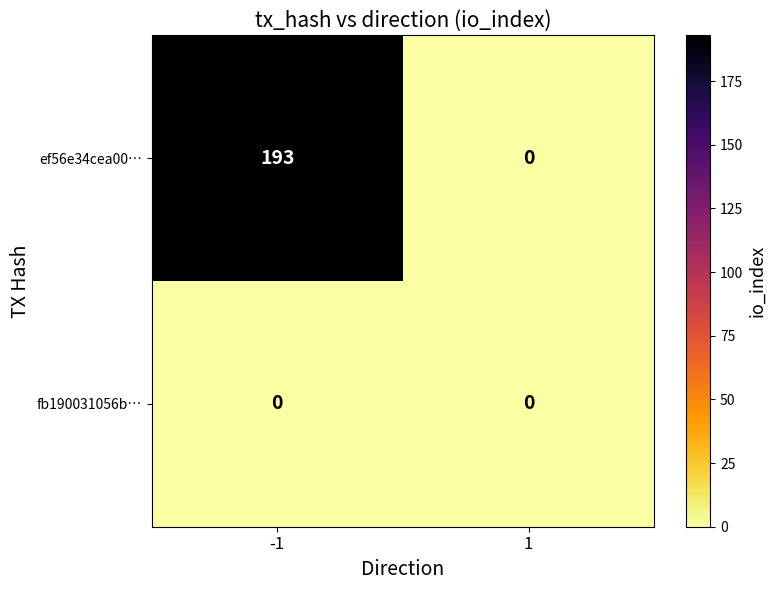

Reading left to right, list all the values displayed in this chart.

ef56e34cea00…: 193	0
fb190031056b…: 0	0